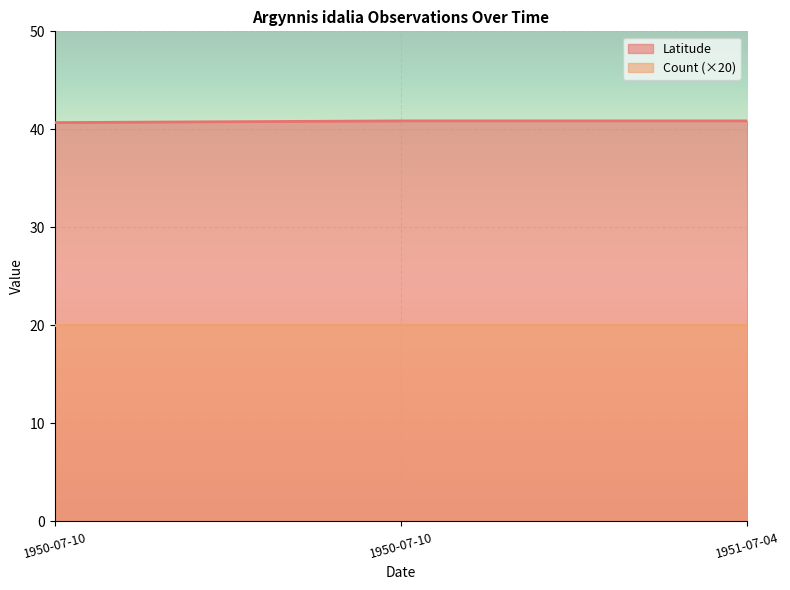

Is it true that the value at 1951-07-04 is 40.9?

True